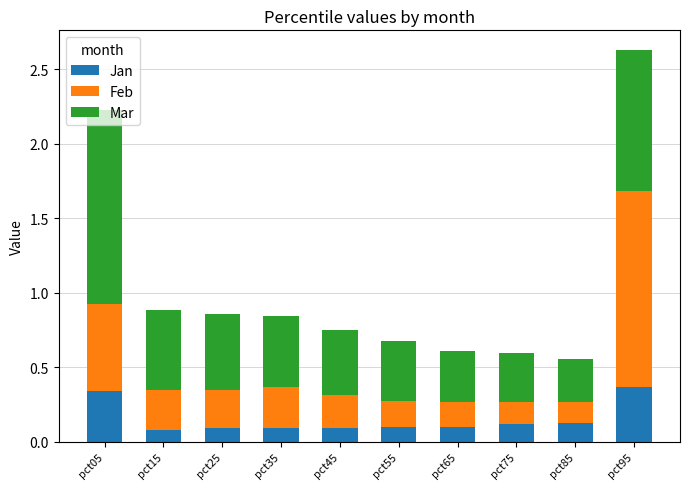

How many Jan values are between 0 and 1?

10